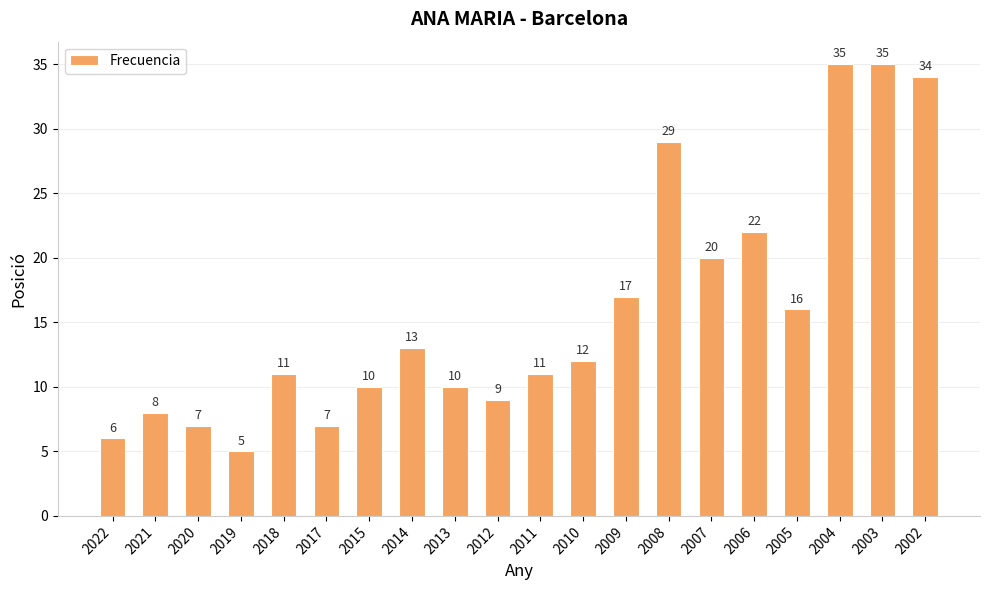

The chart shows a value of 7 at 2017. True or false?

True